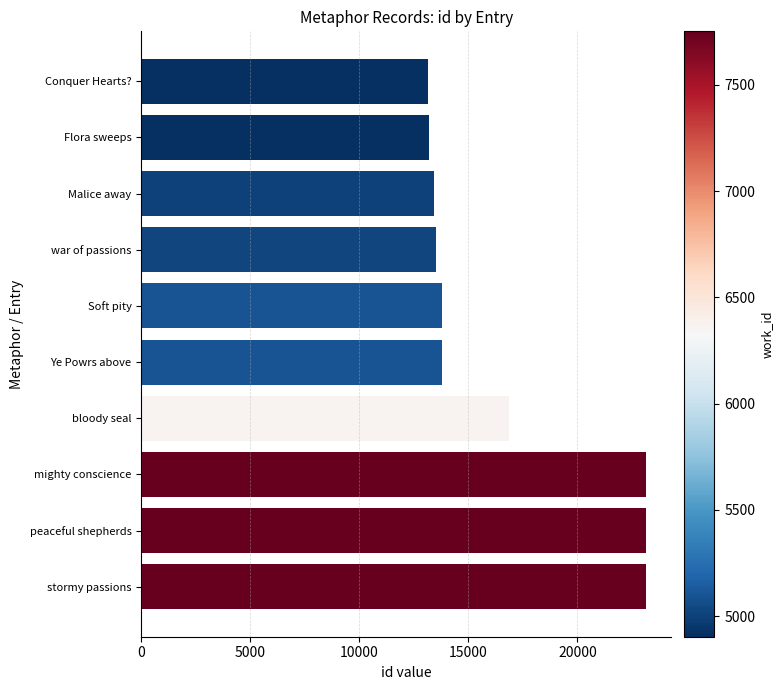

Between Flora sweeps and mighty conscience, which is larger?

mighty conscience